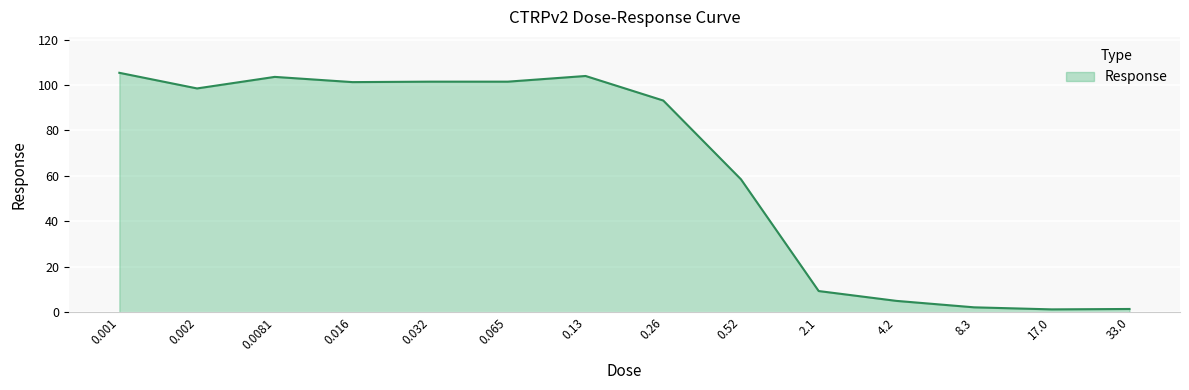

The value at 0.26 is 154.1. True or false?

False